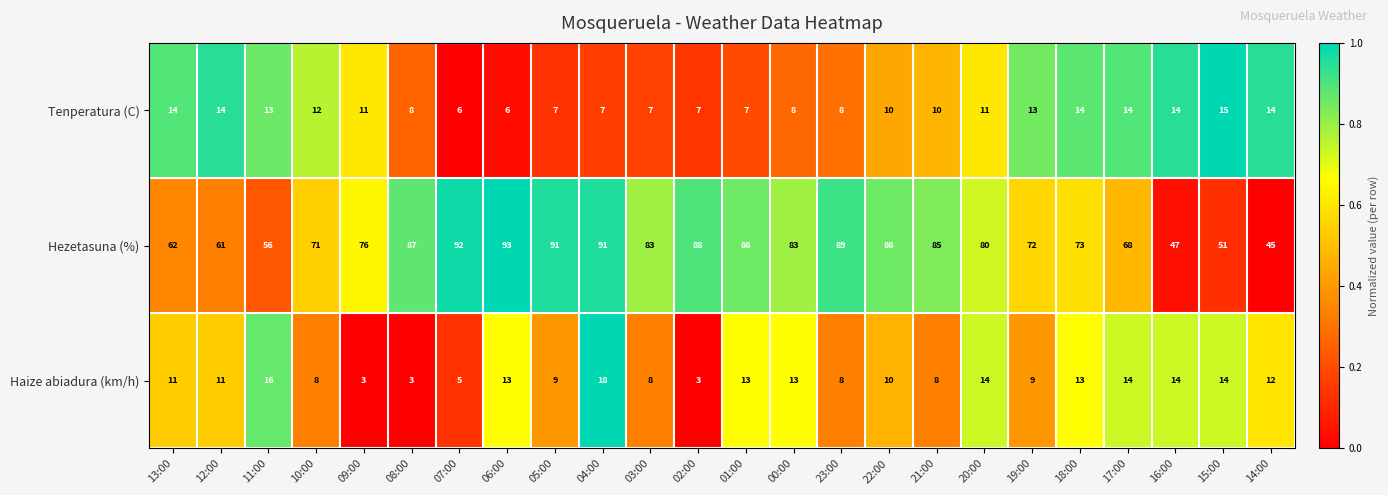

At 12:00, list the series in order from largest to smallest.

Hezetasuna (%), Tenperatura (C), Haize abiadura (km/h)